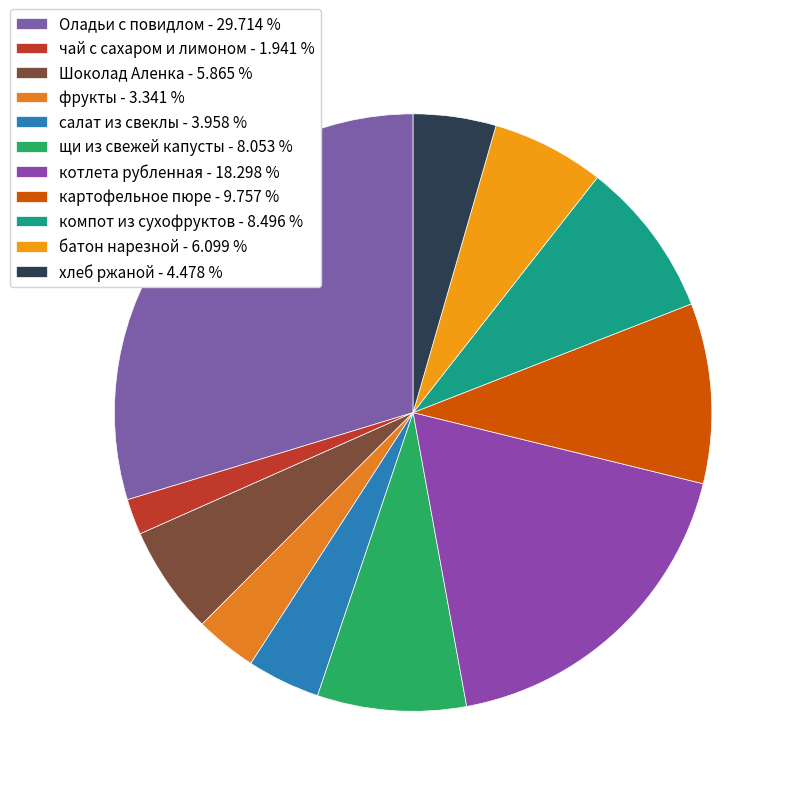

To the nearest percent, what percentage of the pie is батон нарезной?

6%